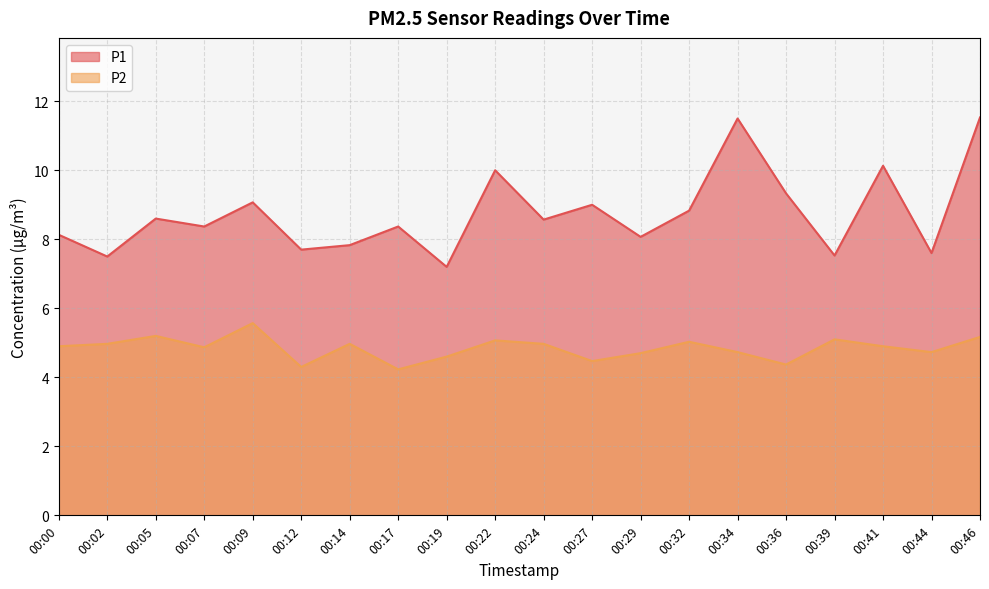

Reading right to left, what are all the values shown in this chart?

P1: 11.5	7.6	10.1	7.5	9.3	11.5	8.8	8.1	9.0	8.6	10.0	7.2	8.4	7.8	7.7	9.1	8.4	8.6	7.5	8.1
P2: 5.2	4.7	4.9	5.1	4.4	4.7	5.0	4.7	4.5	5.0	5.1	4.6	4.2	5.0	4.3	5.6	4.9	5.2	5.0	4.9